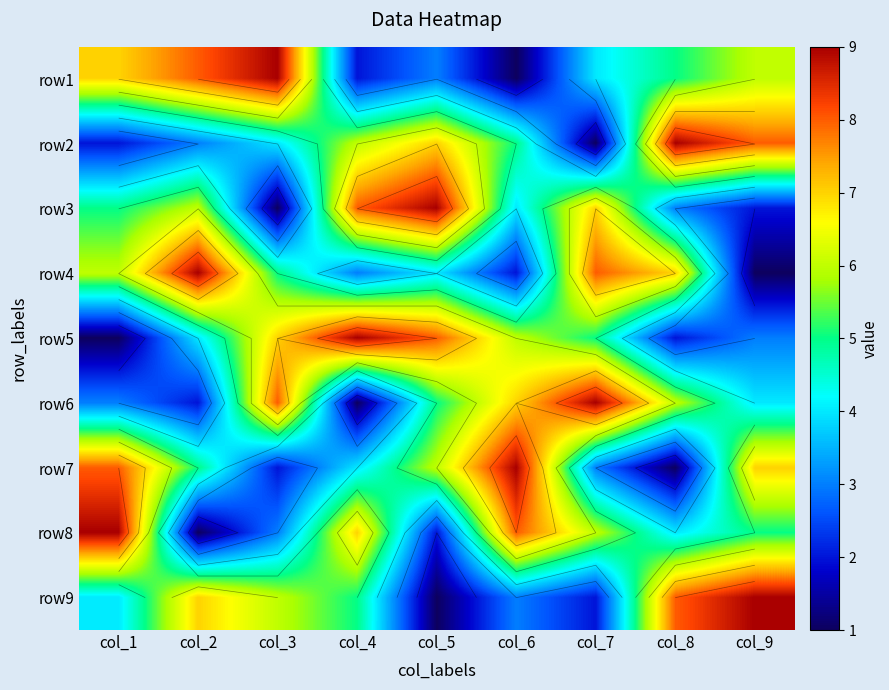

What is the difference between the row8 values at col_7 and col_4?

1